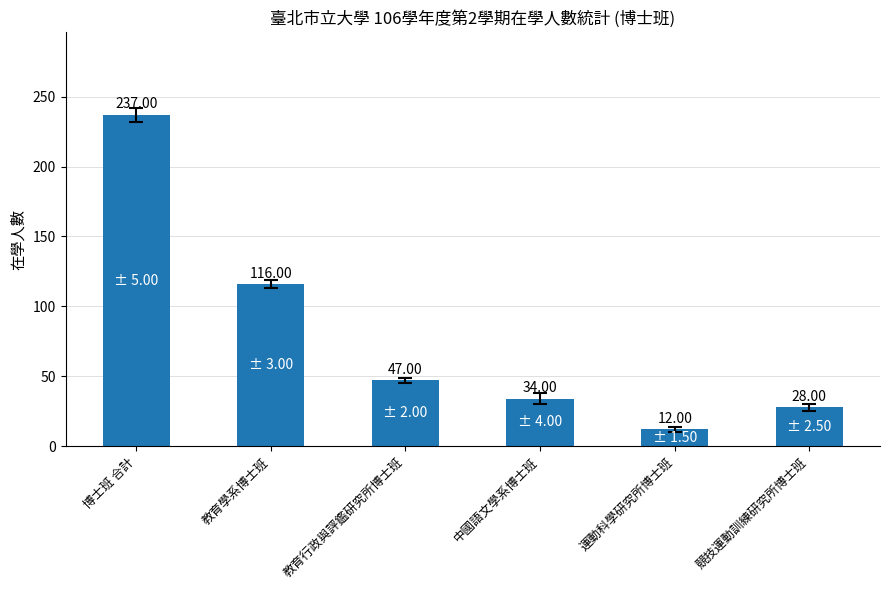

What is the label of the 4th bar from the right?

教育行政與評鑑研究所博士班